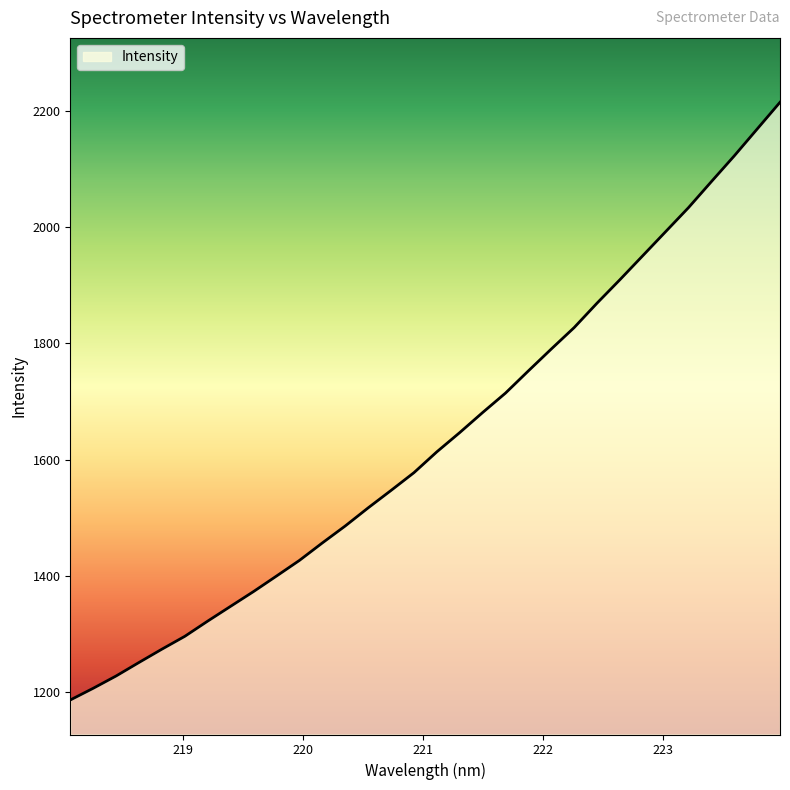

What is the greatest value displayed?

2214.2